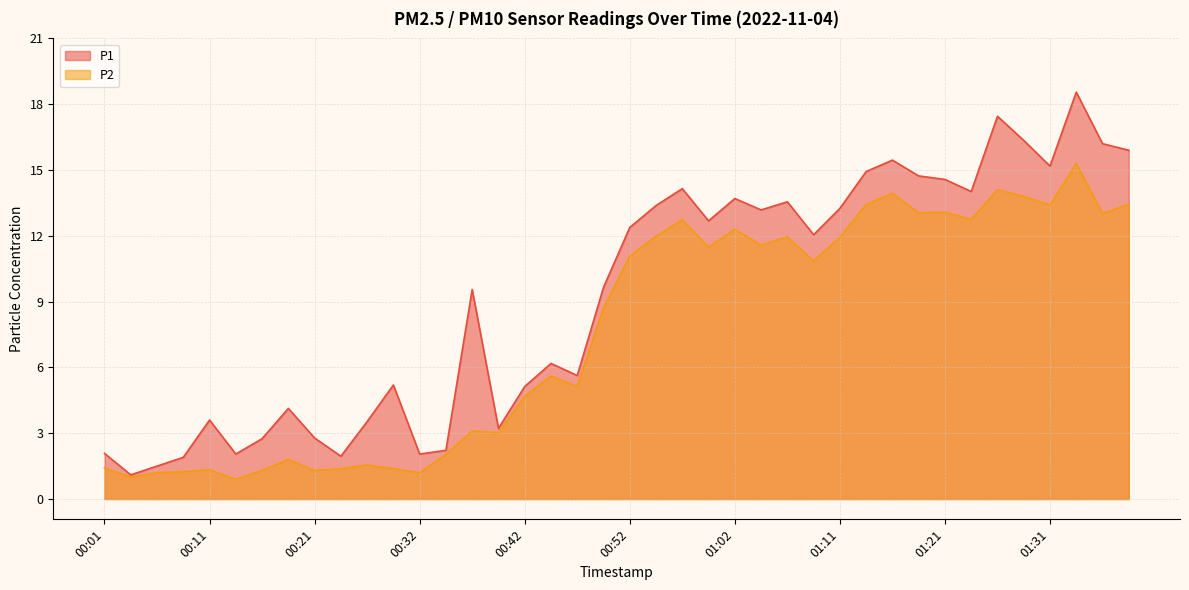

List the series in order of their peak value, highest first.

P1, P2